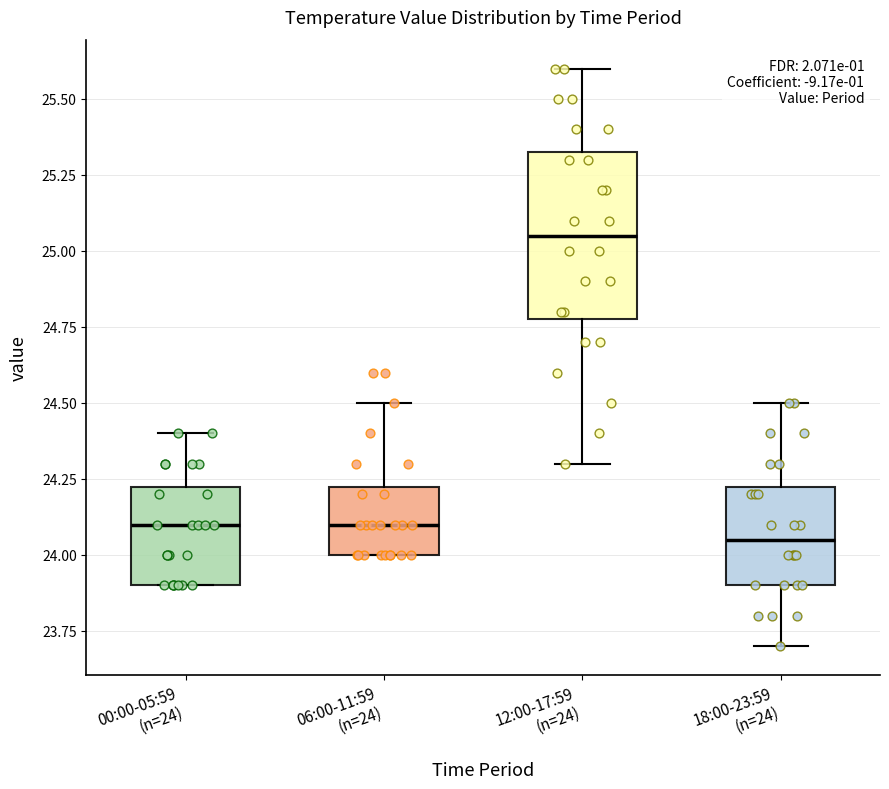

Reading left to right, read every box against the y-axis: the position of its median line, the range the box covers, and the ends of its whiskers. The values are not printed on the chart, so give them approximately, as read against the axis.

00:00-05:59 (n=24): median 24.10, box 23.90 to 24.25, whiskers 23.90 to 24.40
06:00-11:59 (n=24): median 24.10, box 24.00 to 24.25, whiskers 24.00 to 24.50
12:00-17:59 (n=24): median 25.05, box 24.80 to 25.35, whiskers 24.30 to 25.60
18:00-23:59 (n=24): median 24.05, box 23.90 to 24.25, whiskers 23.70 to 24.50